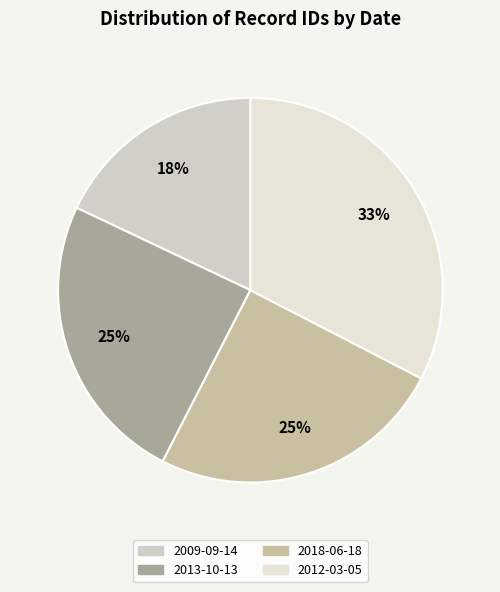

To the nearest percent, what is the difference between the 2012-03-05 and 2013-10-13 slice percentages?

8%